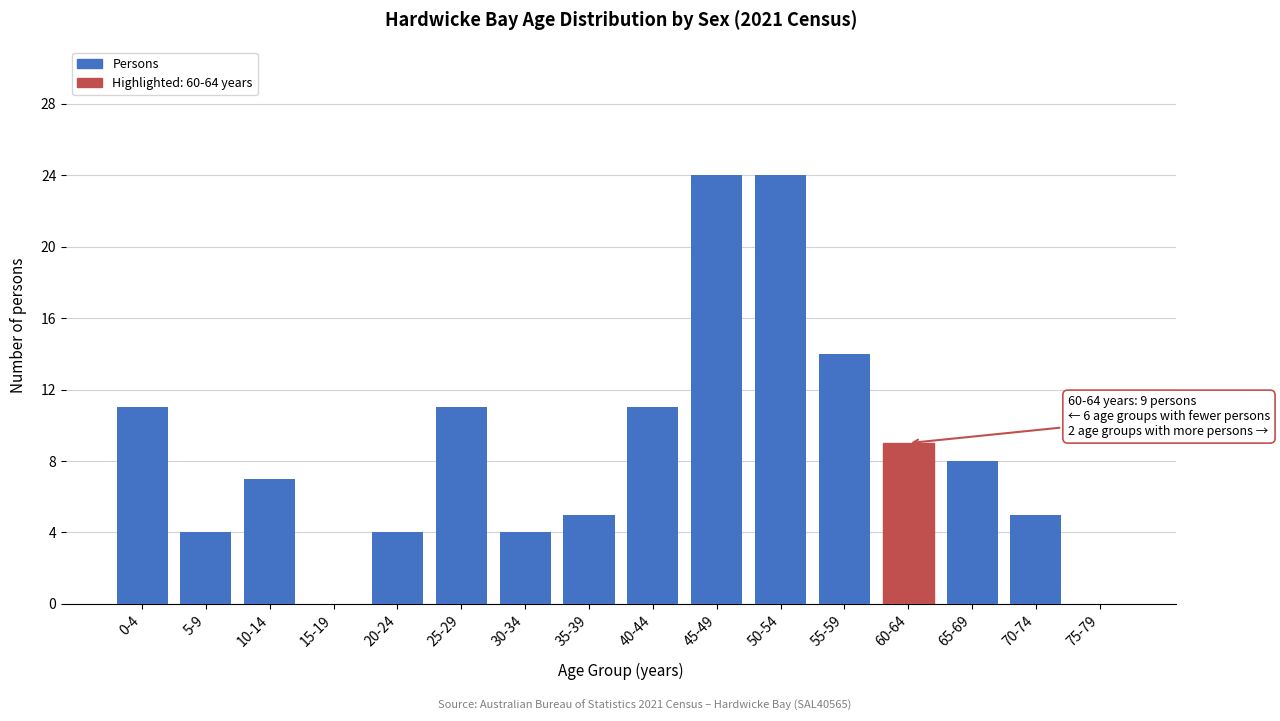

Reading left to right, what are all the values shown in this chart?

0-4=11	5-9=4	10-14=7	15-19=0	20-24=4	25-29=11	30-34=4	35-39=5	40-44=11	45-49=24	50-54=24	55-59=14	60-64=9	65-69=8	70-74=5	75-79=0